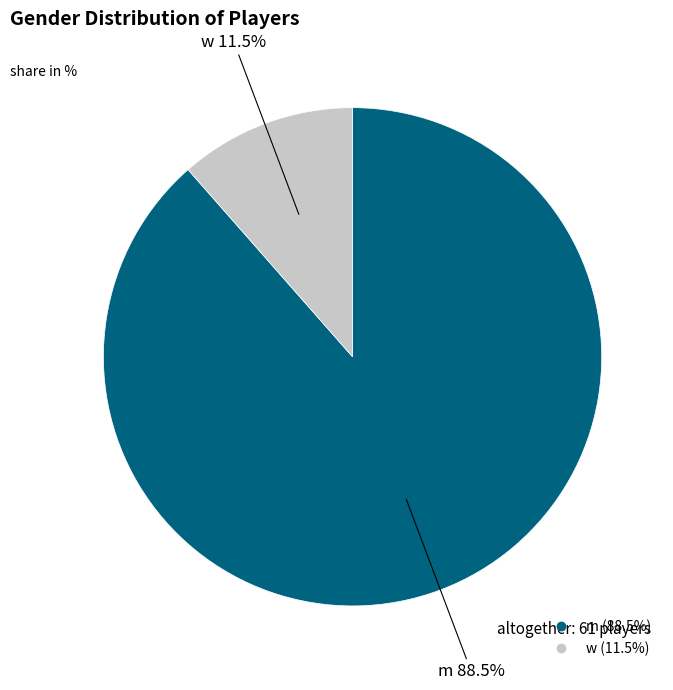

Does any single category account for the majority?

Yes